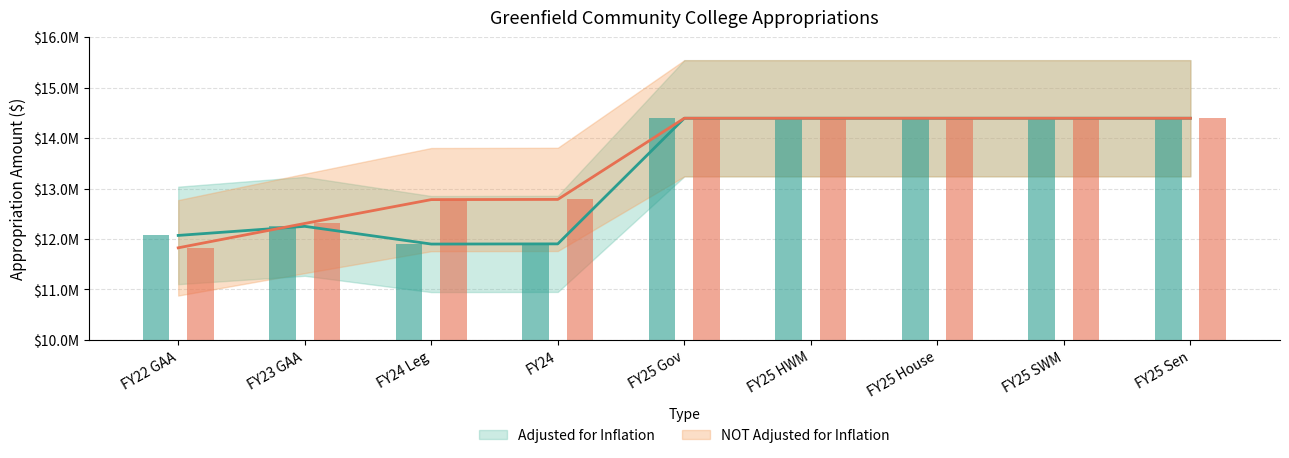

Is it true that Adjusted for Inflation equals 12250580 at FY23 GAA?

True